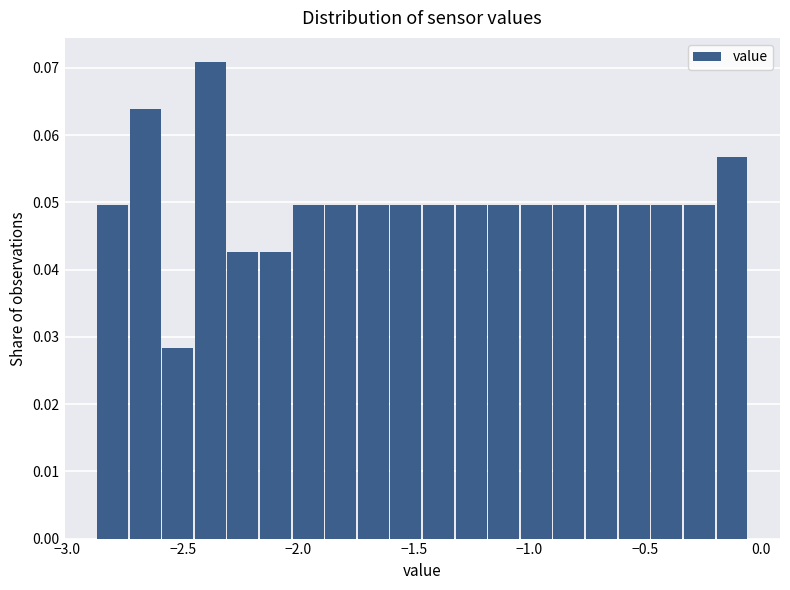

Around what value on the x-axis is the tallest bar? Give the approximate position of its centre, as read against the axis.

-2.40